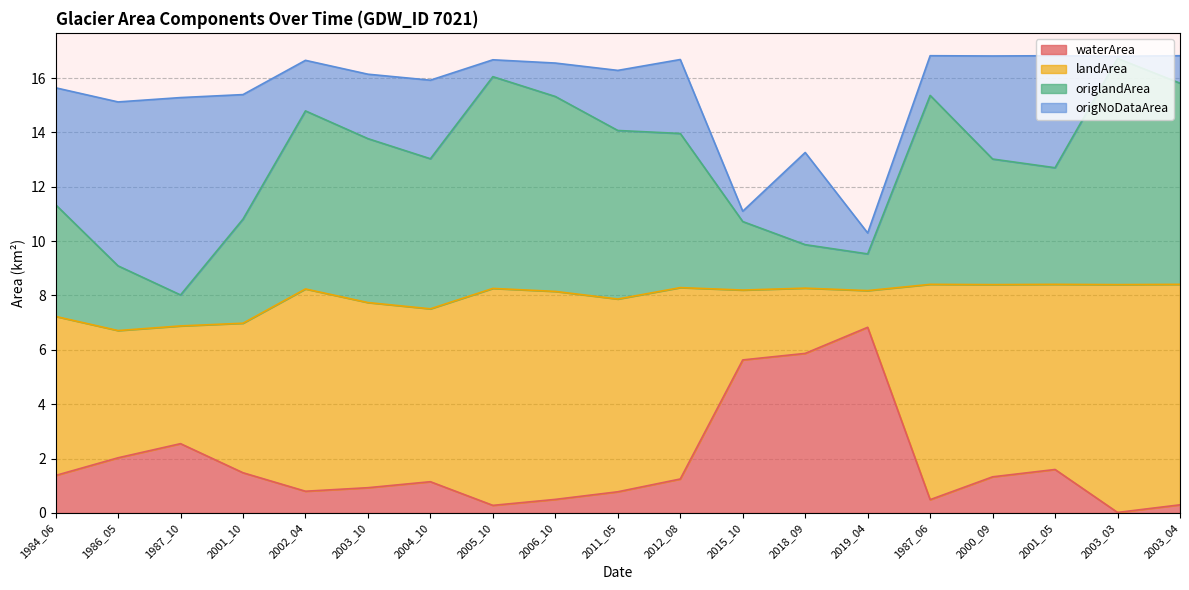

What is the value of the origlandArea point at the 18th from the left?

16.7